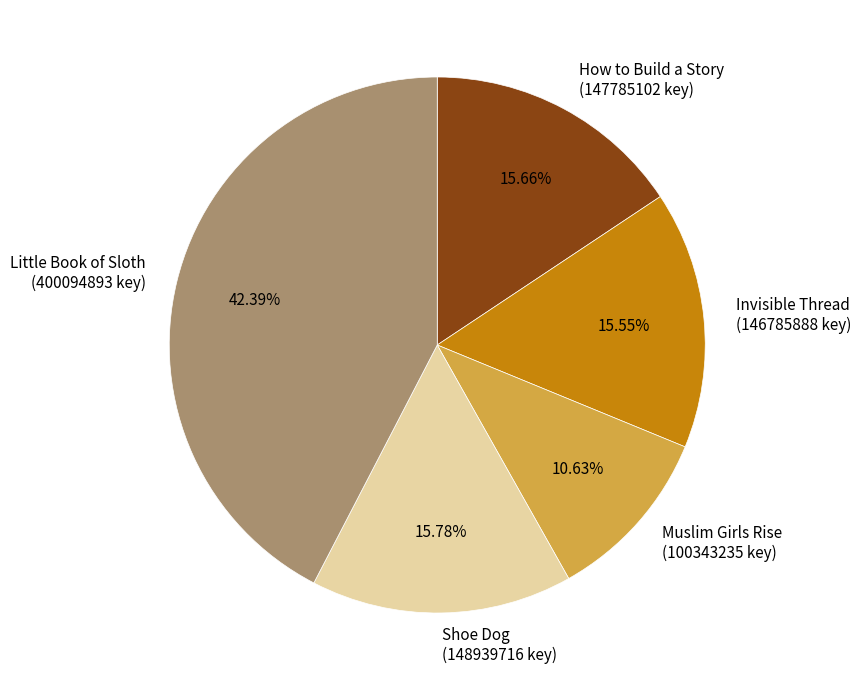

To the nearest percent, what is the combined percentage of Muslim Girls Rise and Invisible Thread?

26%